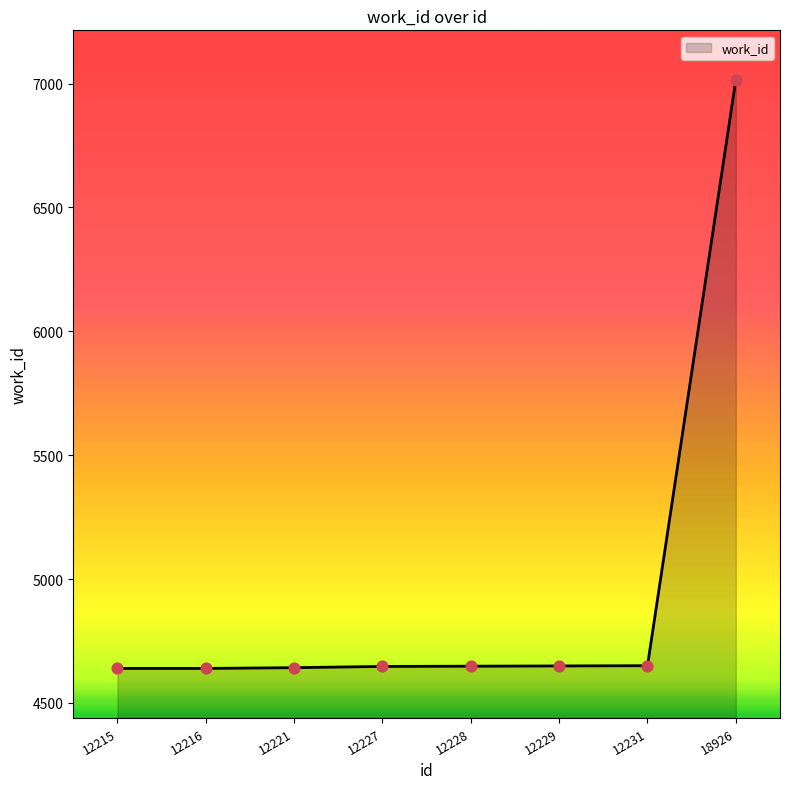

Which has a higher value, 18926 or 12215?

18926